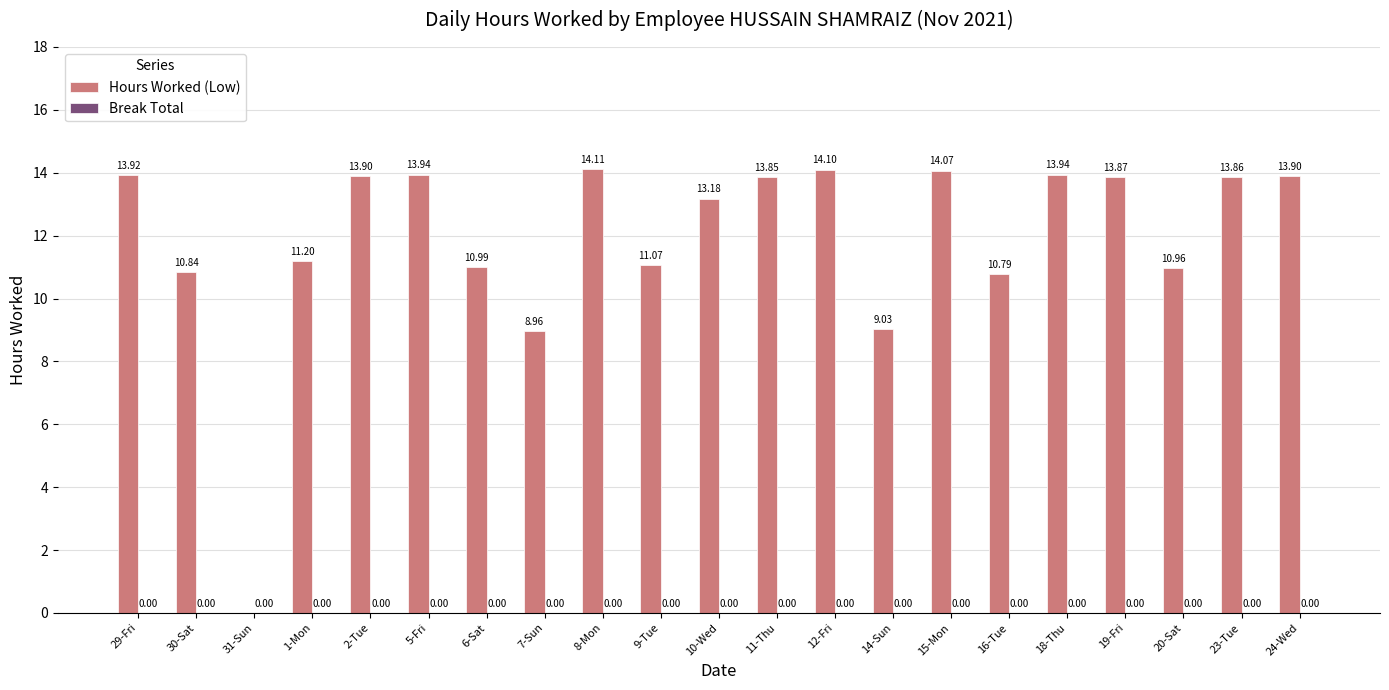

How many distinct data groups are displayed?

1